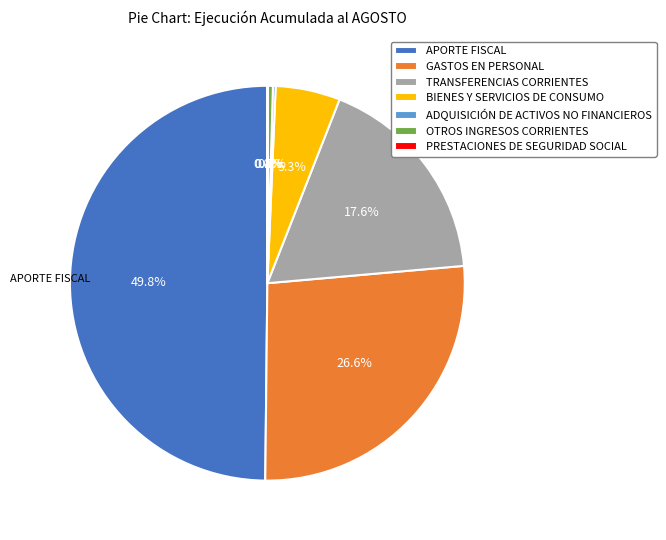

Is it true that APORTE FISCAL is 50% of the pie?

True